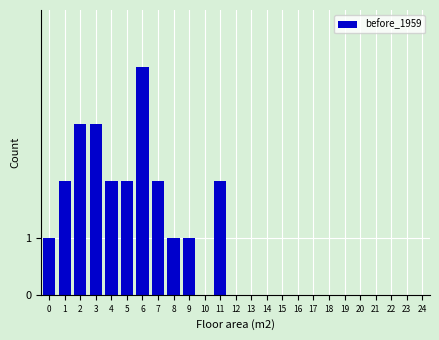

Reading right to left, transcribe all the data shown in this chart.

12=0	11=2	10=0	9=1	8=1	7=2	6=4	5=2	4=2	3=3	2=3	1=2	0=1